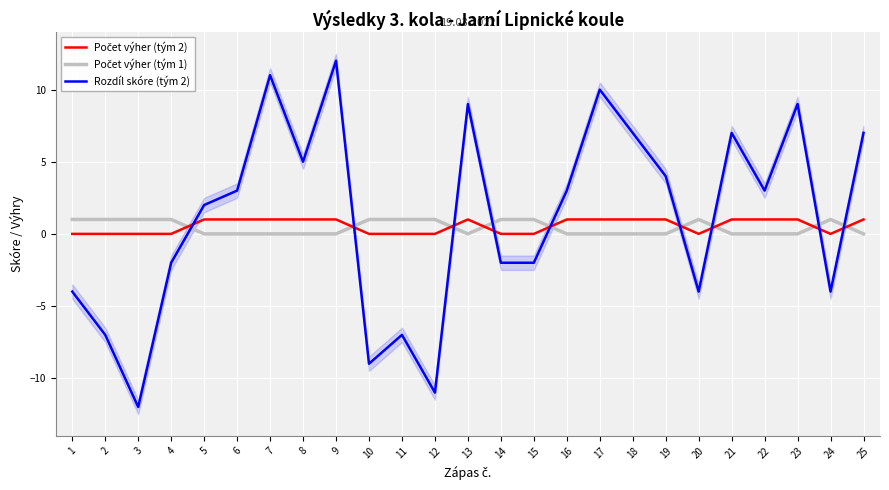

True or false: Rozdíl skóre (tým 2) has a value of 9 at 13.

True